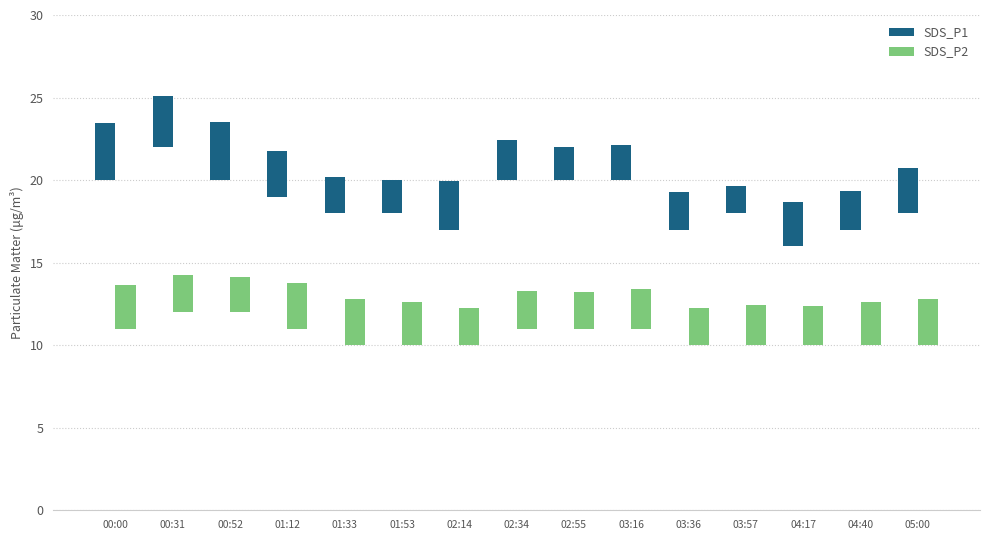

Is the value of SDS_P1 at 00:00 greater than the value of SDS_P2 at 00:31?

Yes